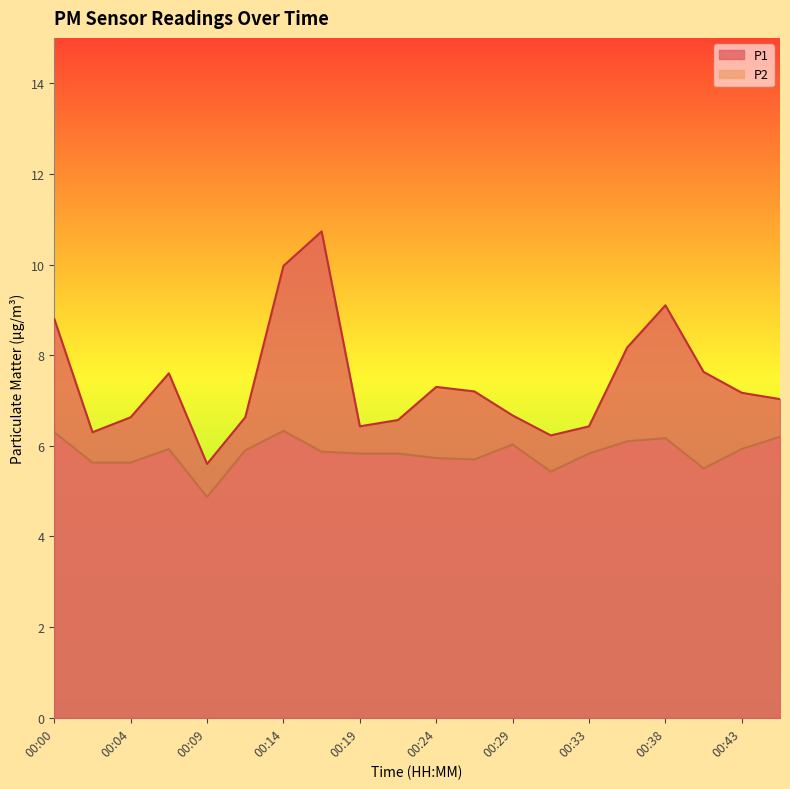

Reading right to left, what are all the values shown in this chart?

P1: 00:46=7.0	00:43=7.2	00:41=7.6	00:38=9.1	00:36=8.2	00:33=6.4	00:31=6.2	00:29=6.7	00:26=7.2	00:24=7.3	00:21=6.6	00:19=6.4	00:17=10.7	00:14=10.0	00:12=6.6	00:09=5.6	00:07=7.6	00:04=6.6	00:02=6.3	00:00=8.8
P2: 00:46=6.2	00:43=5.9	00:41=5.5	00:38=6.2	00:36=6.1	00:33=5.8	00:31=5.4	00:29=6.0	00:26=5.7	00:24=5.7	00:21=5.8	00:19=5.8	00:17=5.9	00:14=6.3	00:12=5.9	00:09=4.9	00:07=5.9	00:04=5.6	00:02=5.6	00:00=6.3